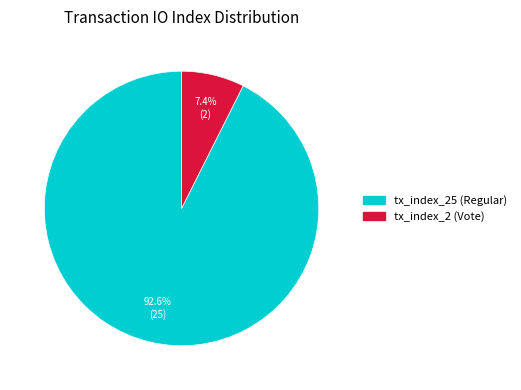

Is there any slice that represents more than half of the pie?

Yes